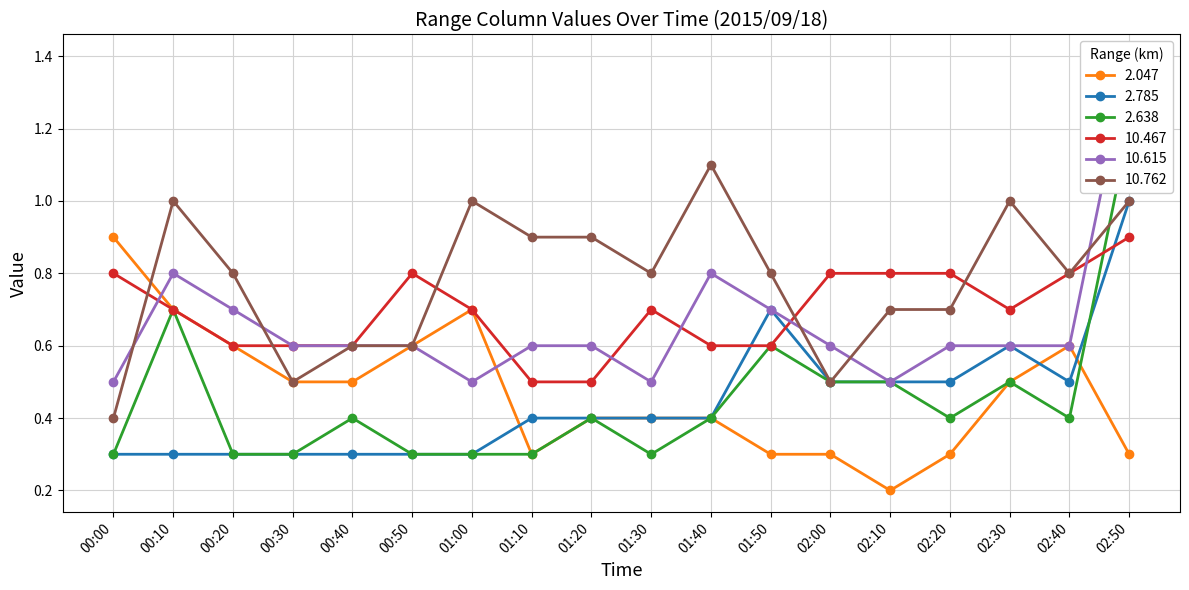

True or false: 10.762 has more than 1 interior local peaks.

True